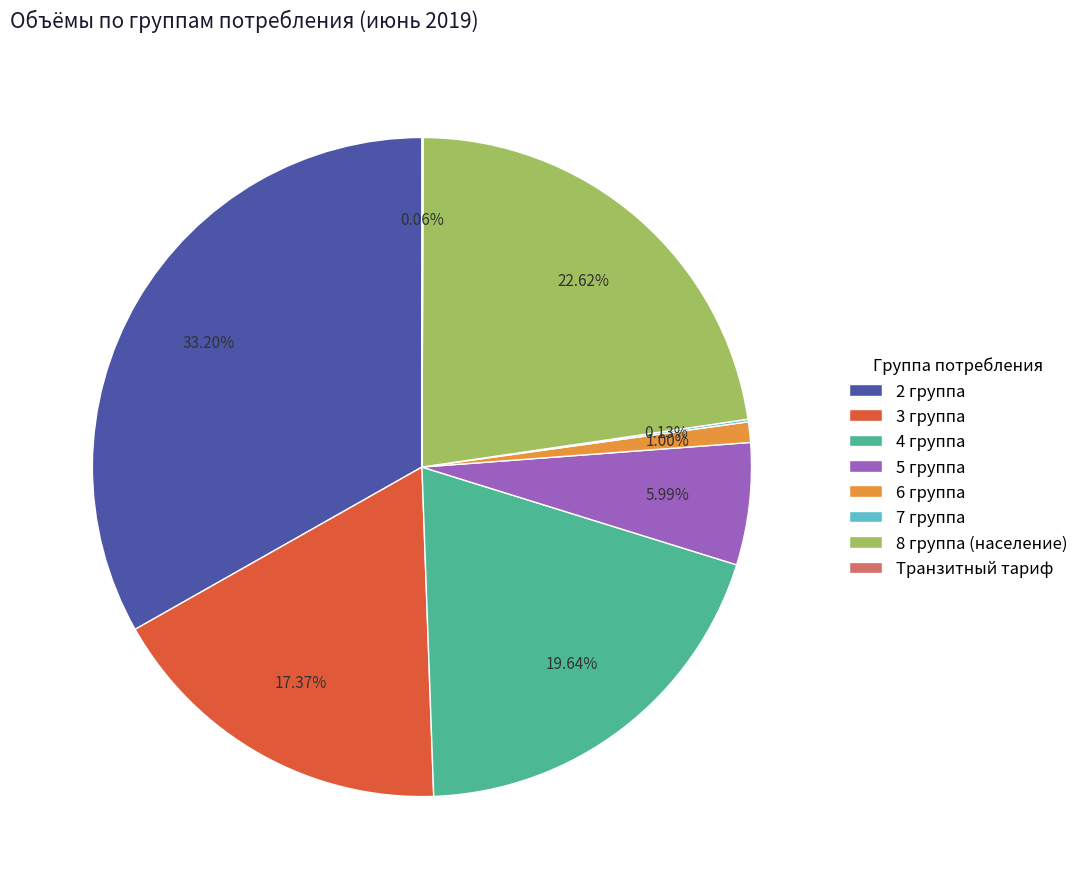

Approximately how many times larger is the value at 8 группа (население) compared to 3 группа?

1.3